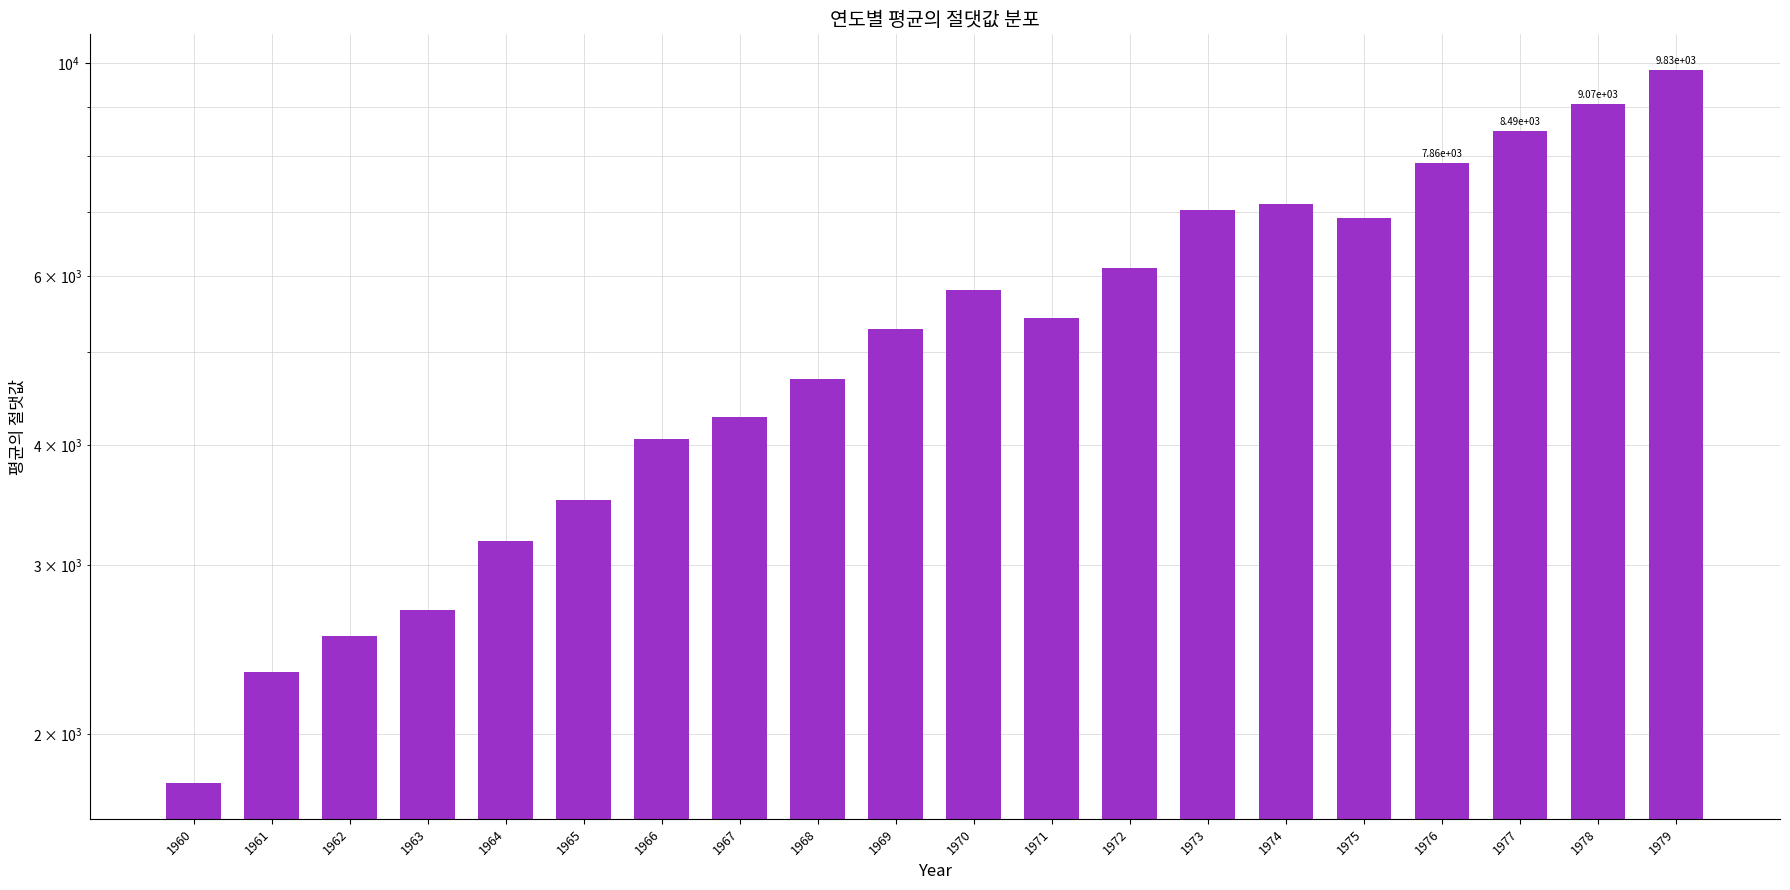

Reading left to right, what are all the values shown in this chart?

1779.0	2319.7	2531.0	2694.5	3177.0	3509.2	4064.5	4282.7	4688.2	5291.2	5797.8	5431.5	6117.3	7033.8	7126.2	6902.0	7861.8	8494.2	9065.8	9834.2